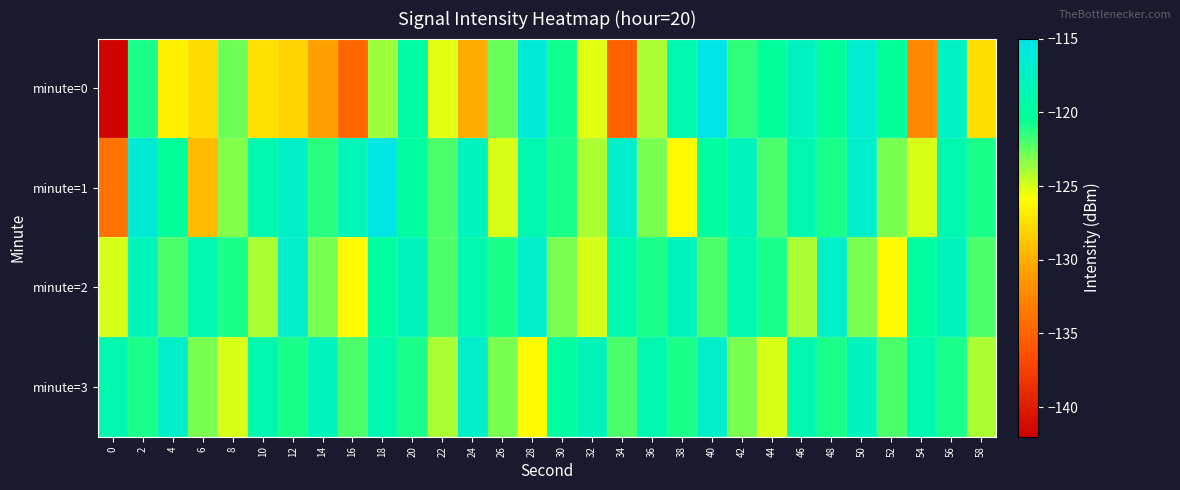

Which series has the widest spread of values?

minute=0